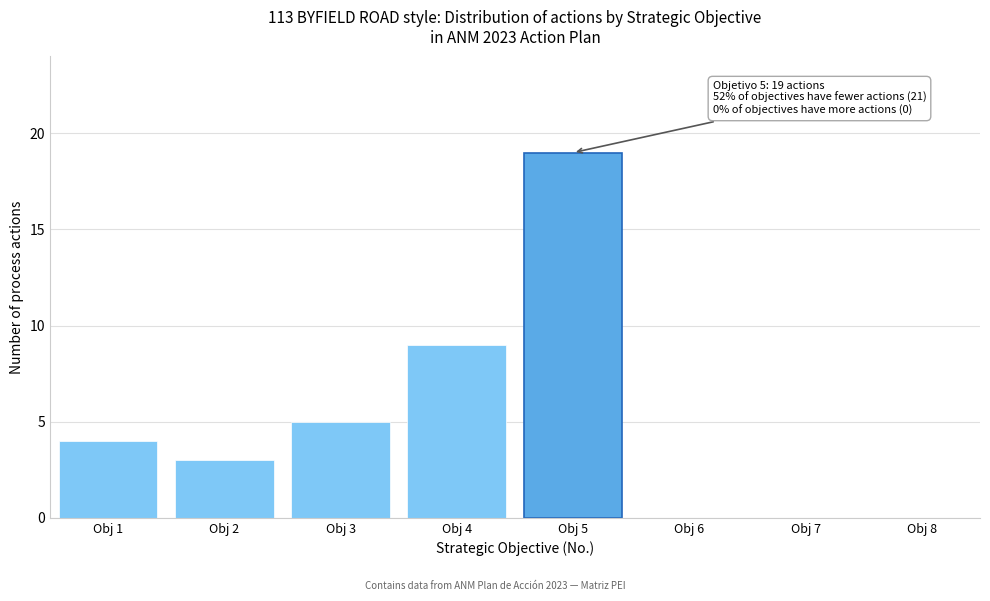

Which range on the x-axis has the tallest bar?

4.5 to 5.5